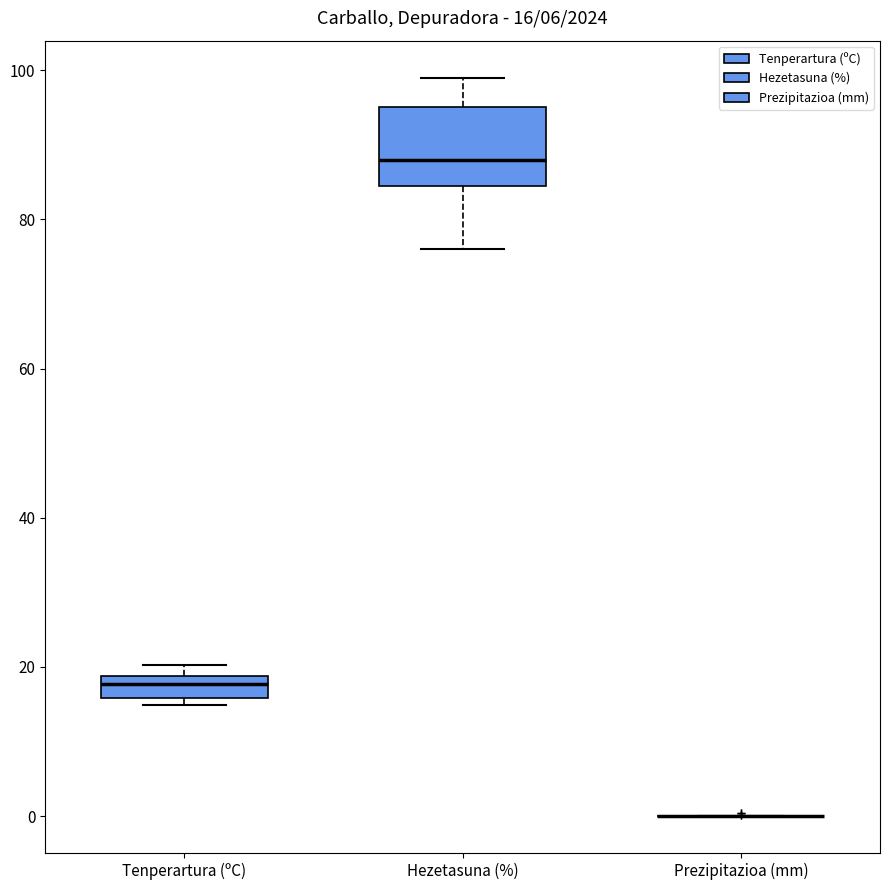

Comparing the boxes themselves (not the whiskers), which one is the tallest?

Hezetasuna (%)